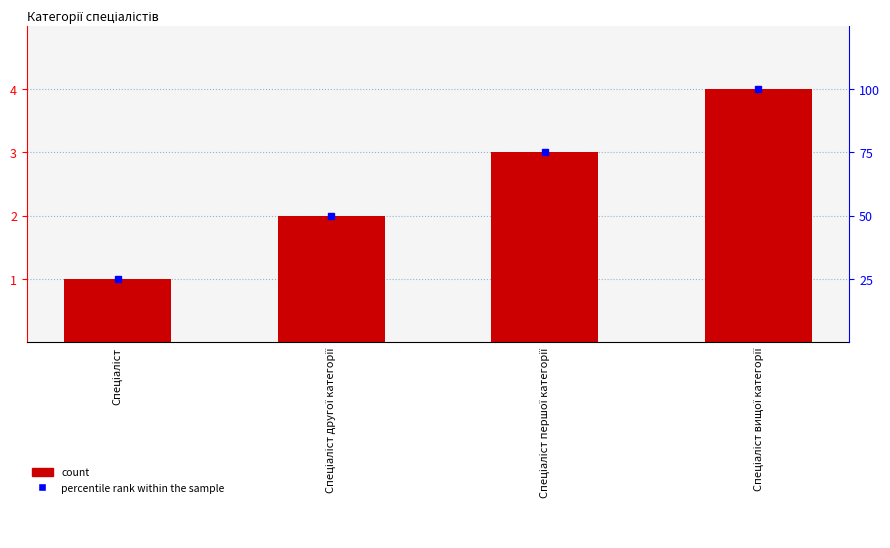

What position from the left is Спеціаліст?

1